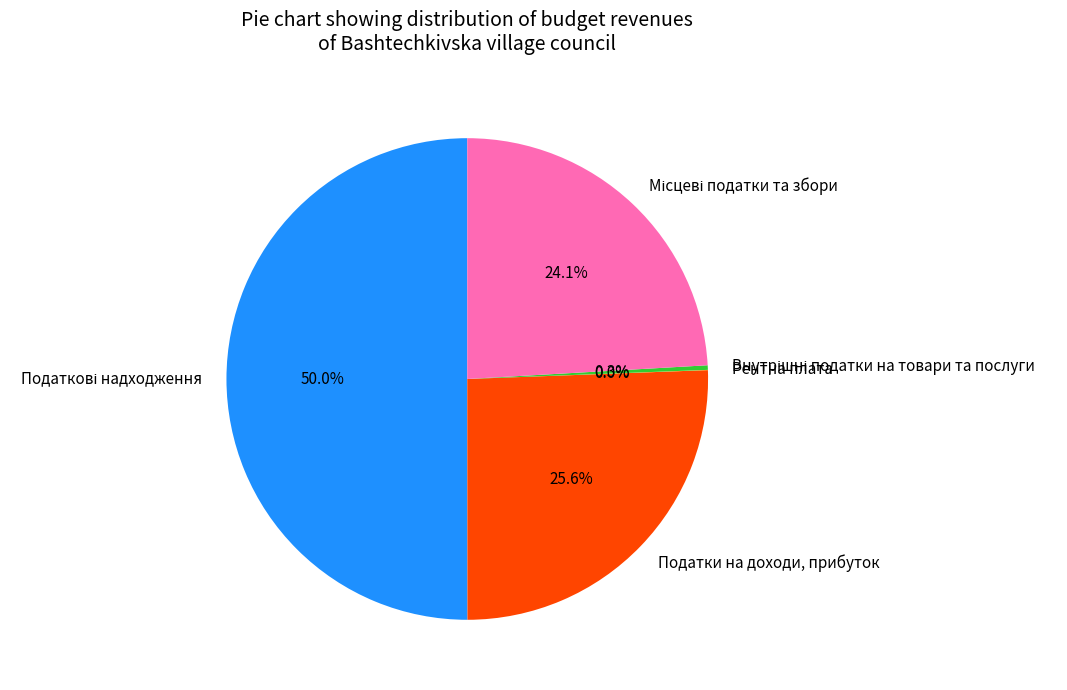

Is it true that Місцеві податки та збори is 39% of the pie?

False